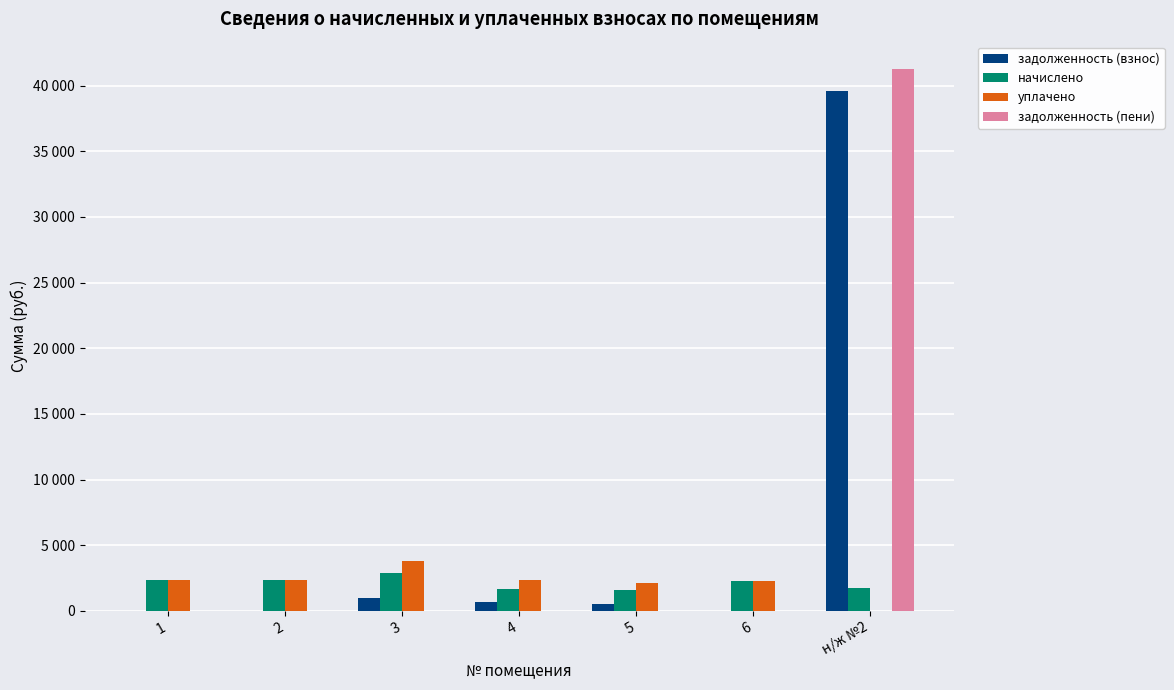

Are the bars grouped side by side (vs. stacked)?

Yes